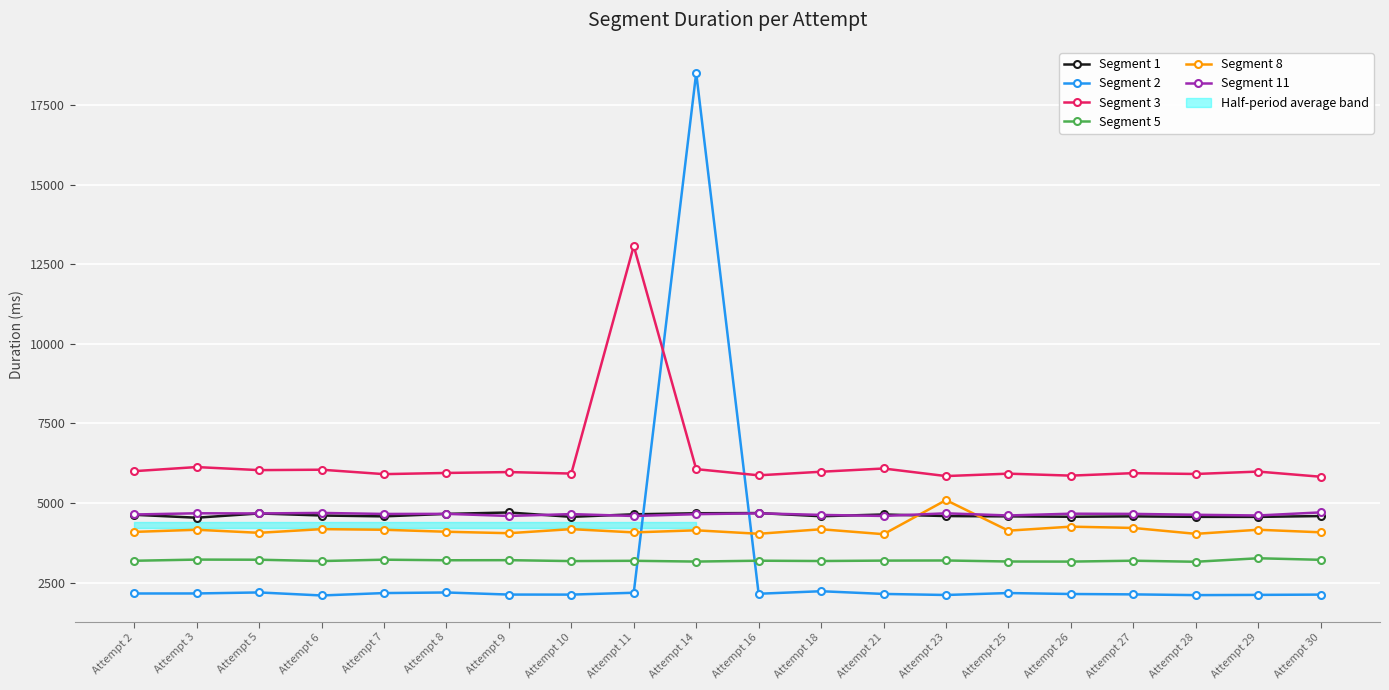

Which series has the largest range (max minus min)?

Segment 2